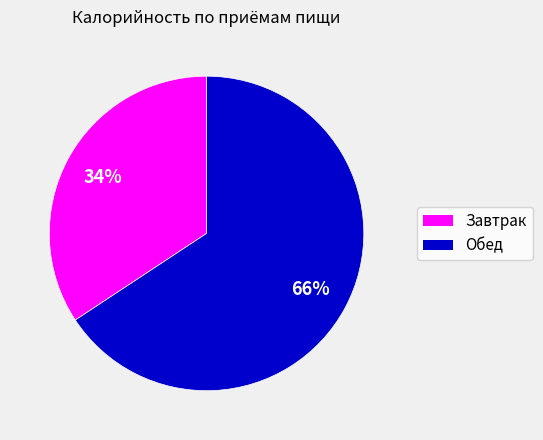

Approximately how many times larger is the value at Обед compared to Завтрак?

1.9